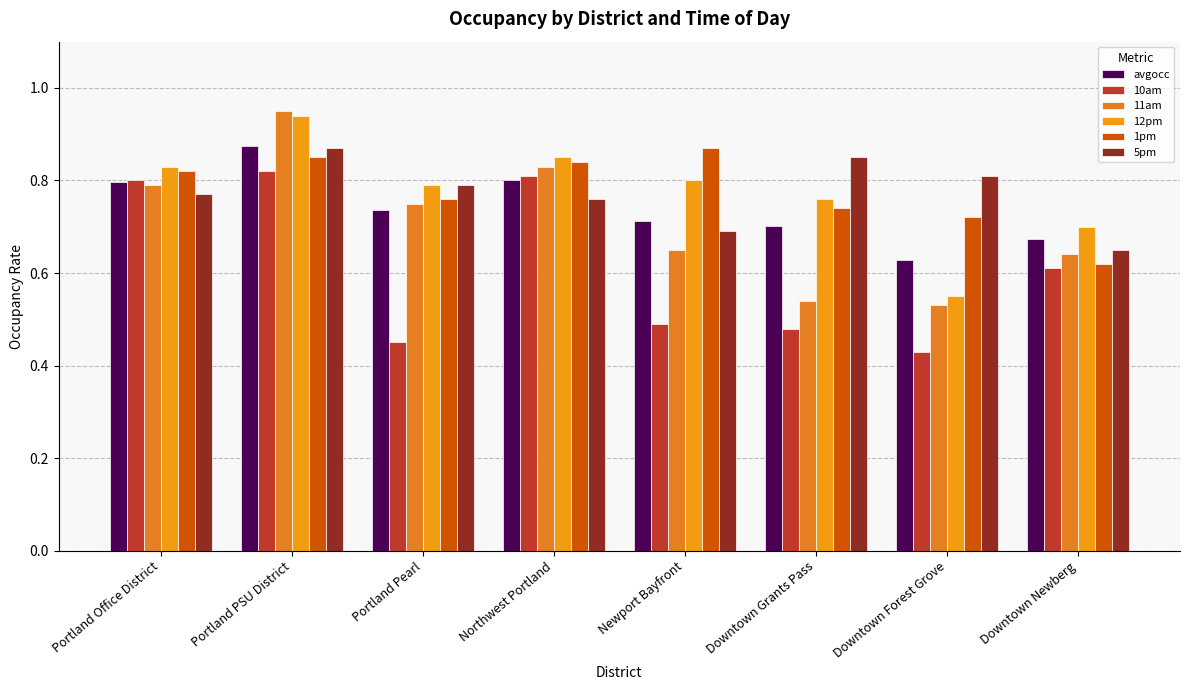

True or false: 5pm has a value of 0.8 at Portland Office District.

True